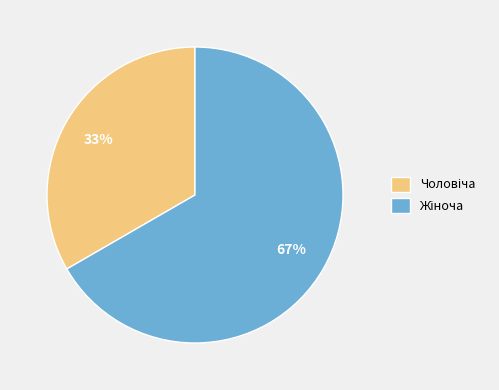

How many segments does this pie chart have?

2